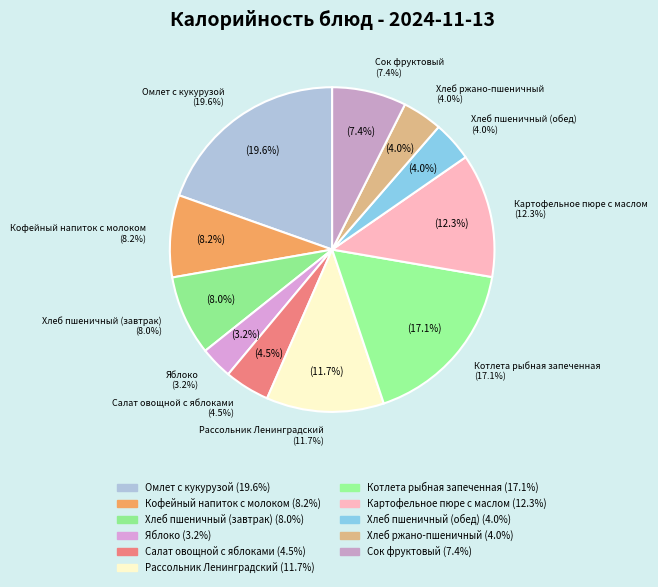

What is the total percentage of Кофейный напиток с молоком and Хлеб пшеничный (завтрак)?

16.1%